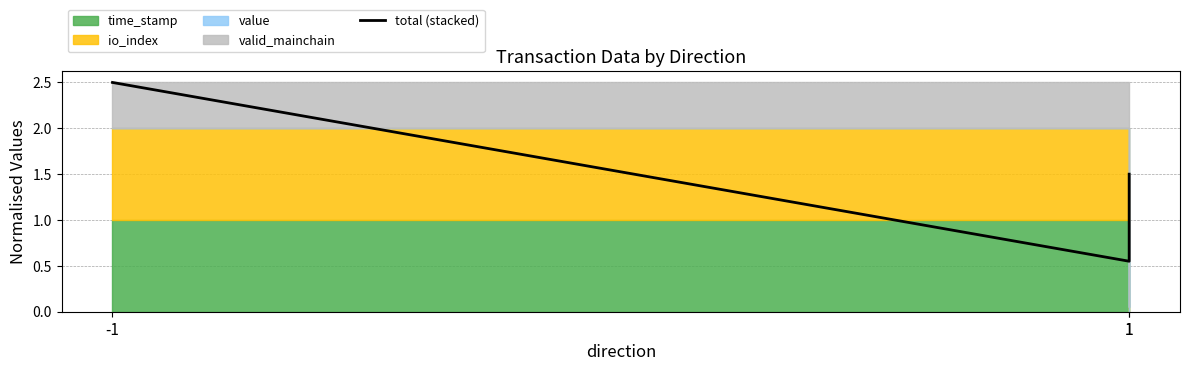

Reading left to right, extract all data points from this chart.

2.5	0.6	1.5